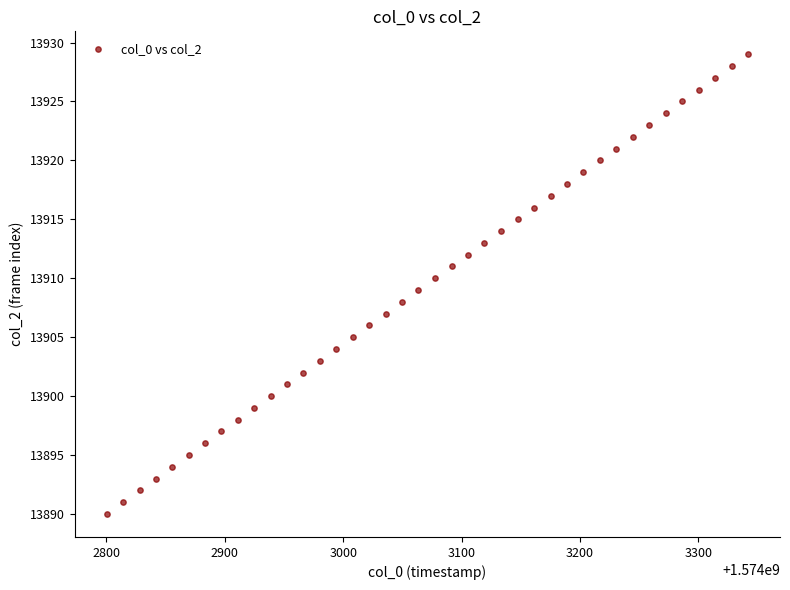

What is the range of Y values (max minus min)?

39